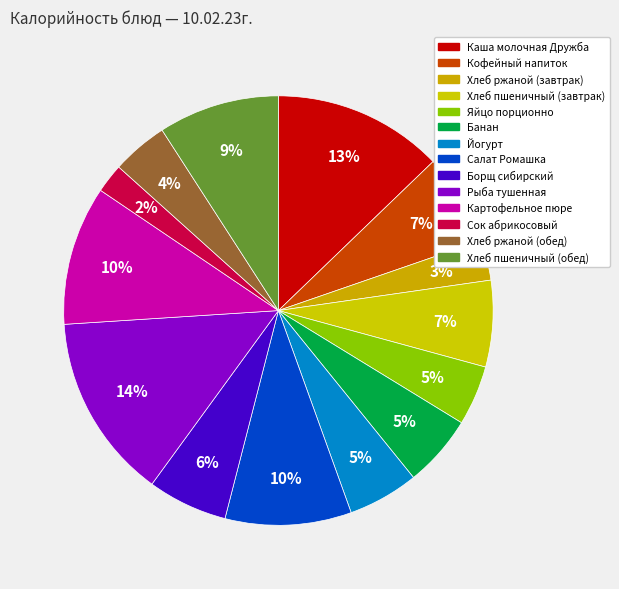

Count the number of slices in the pie.

14